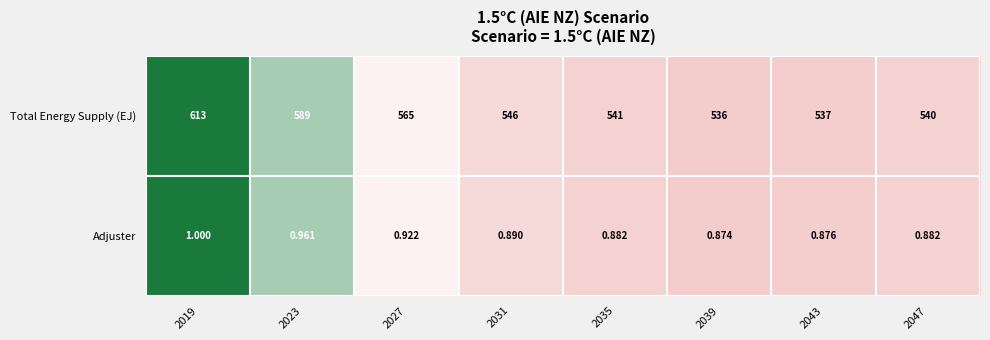

Which series has the largest range (max minus min)?

Total Energy Supply (EJ)